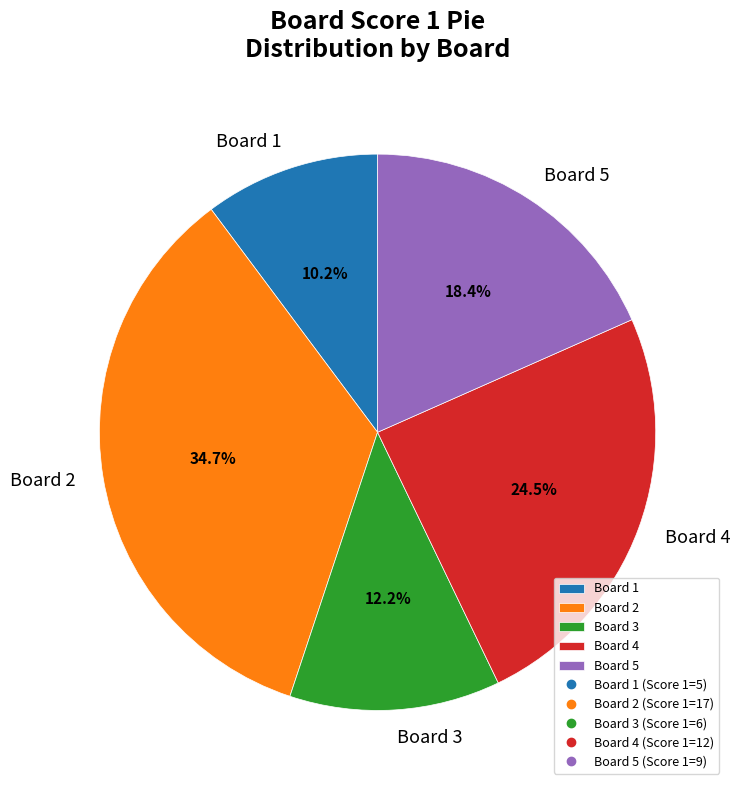

What percentage is NOT represented by Board 5?

81.6%